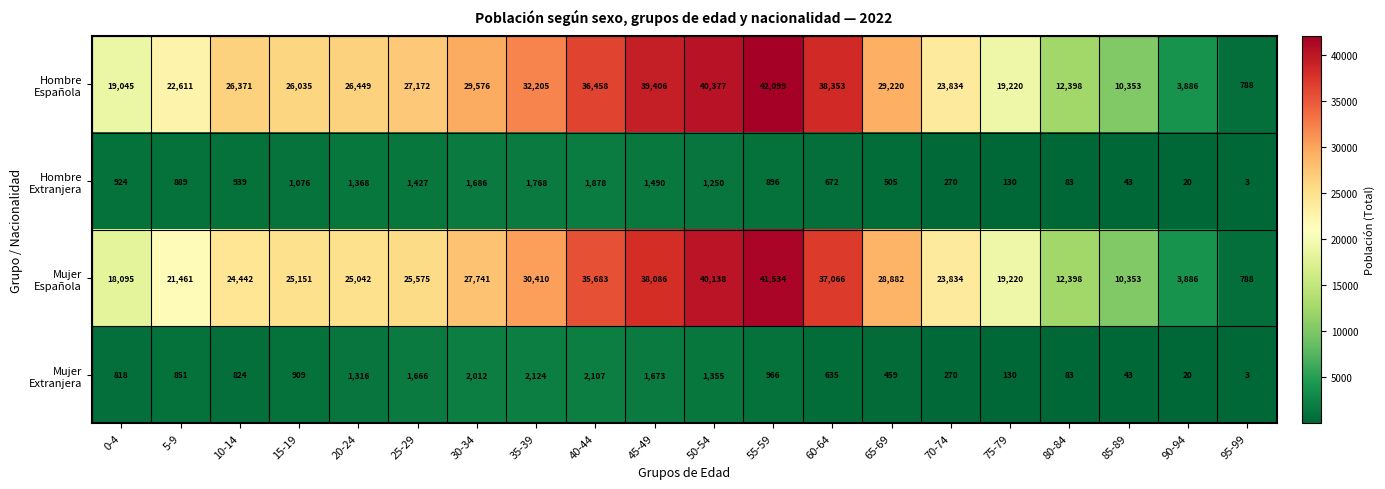

At how many categories does at least one series exceed 27623?

8